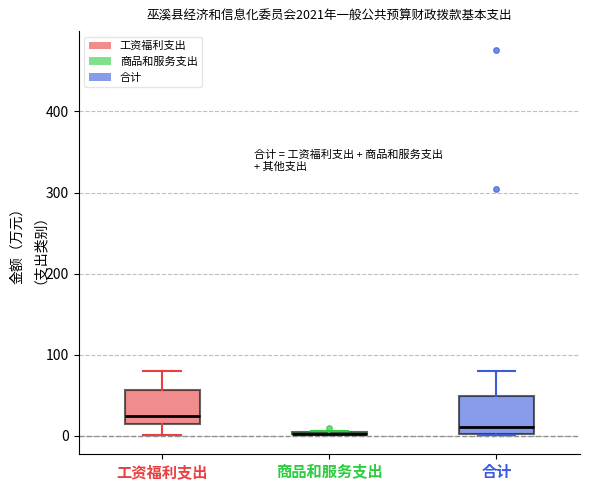

Reading left to right, read every box against the y-axis: the position of its median line, the range the box covers, and the ends of its whiskers. The values are not printed on the chart, so give them approximately, as read against the axis.

工资福利支出: median 20, box 10 to 60, whiskers 0 to 80
商品和服务支出: box collapsed to a line at 0, whiskers 0 to 10
合计: median 10, box 0 to 50, whiskers 0 to 80